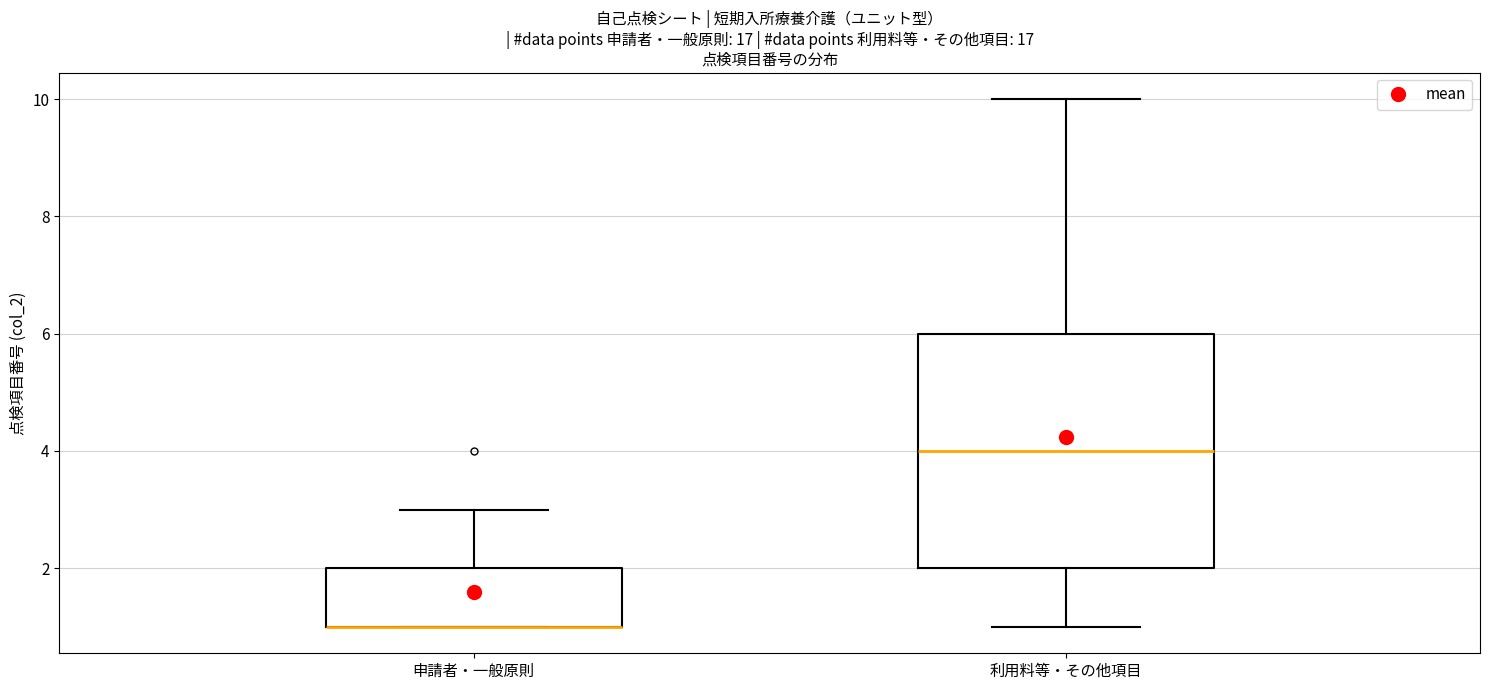

Comparing the boxes themselves (not the whiskers), which one is the tallest?

利用料等・その他項目